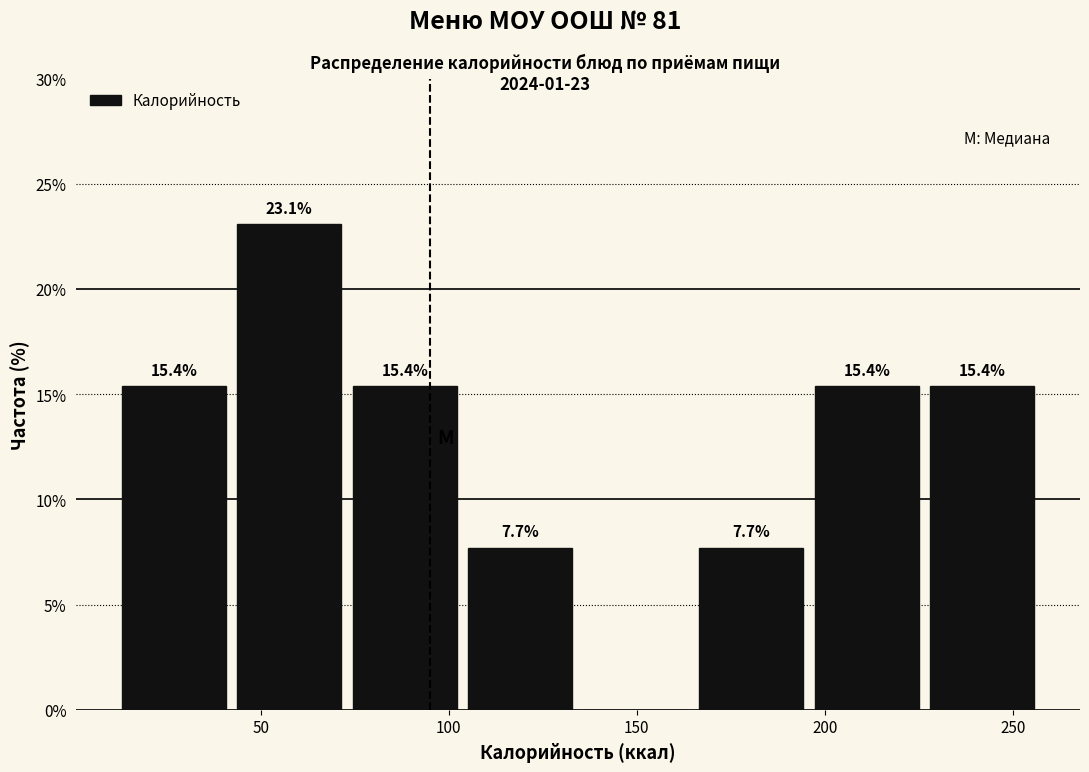

Which range on the x-axis has the tallest bar?

40 to 75